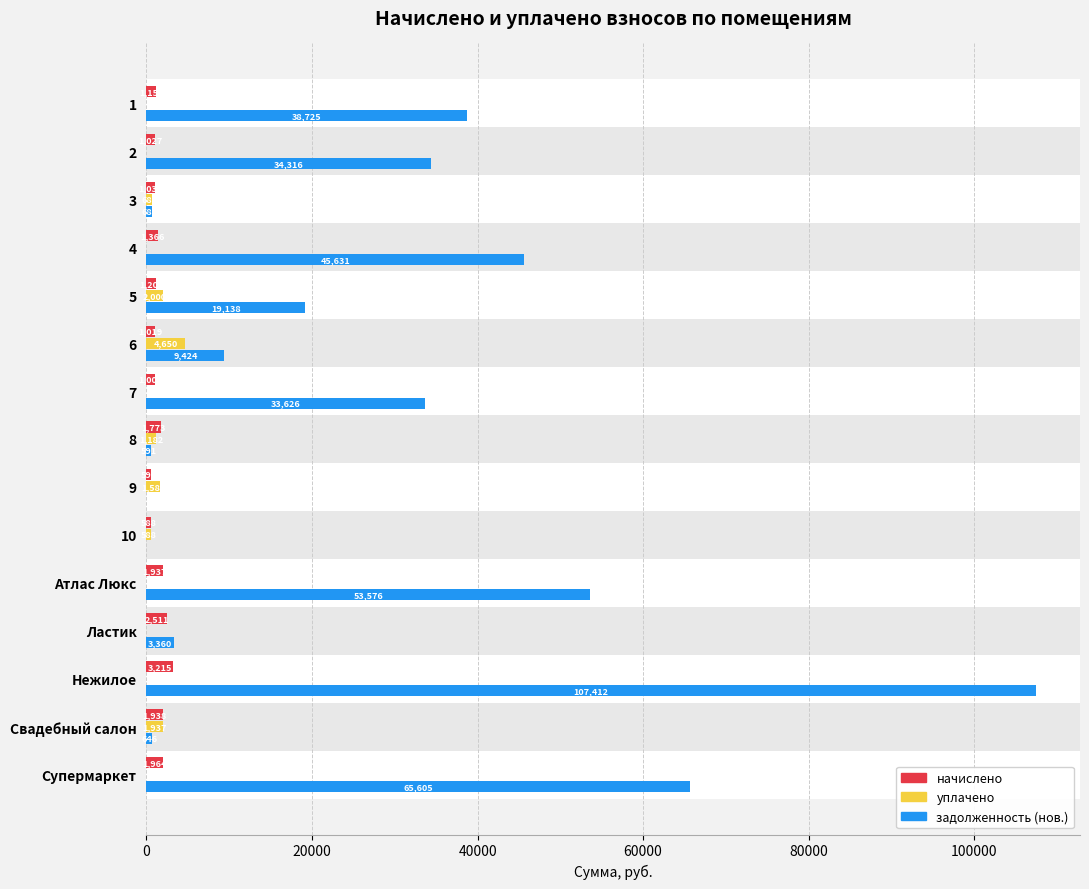

Is it true that начислено equals 1772.8 at 8?

True